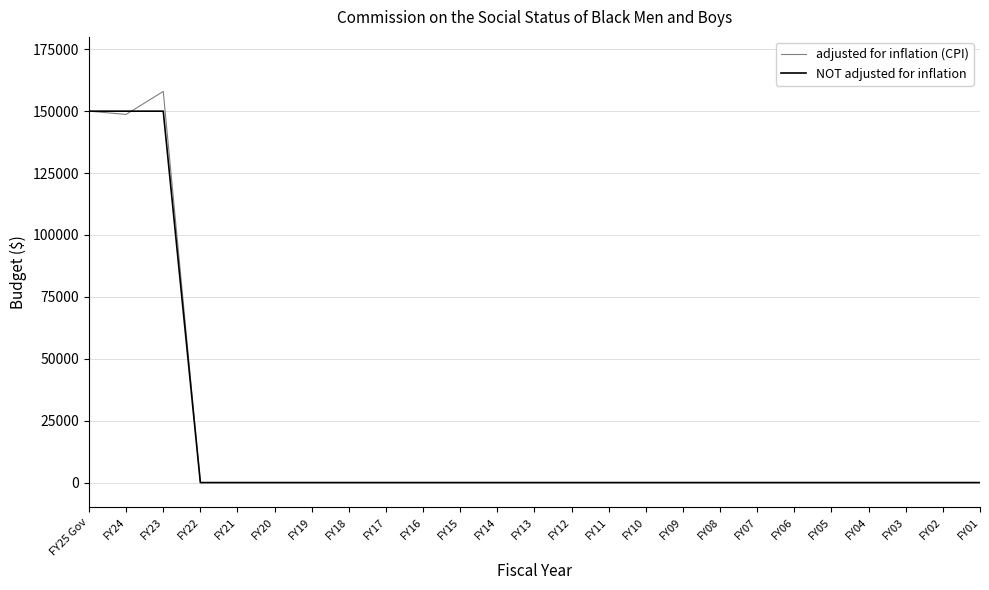

Which series has the widest spread of values?

adjusted for inflation (CPI)